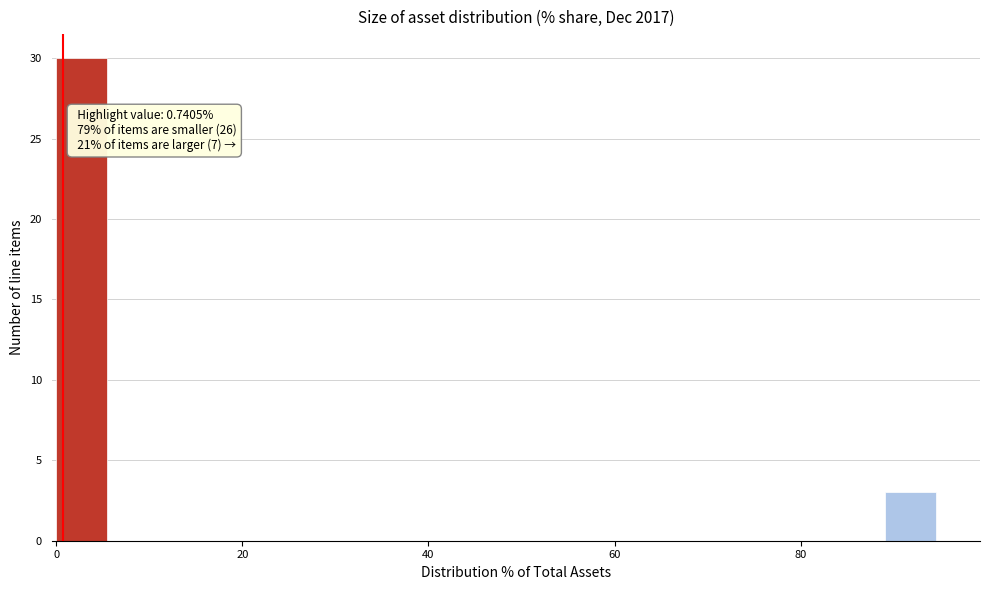

Read against the x-axis, roughly where is the centre of the tallest bar?

2